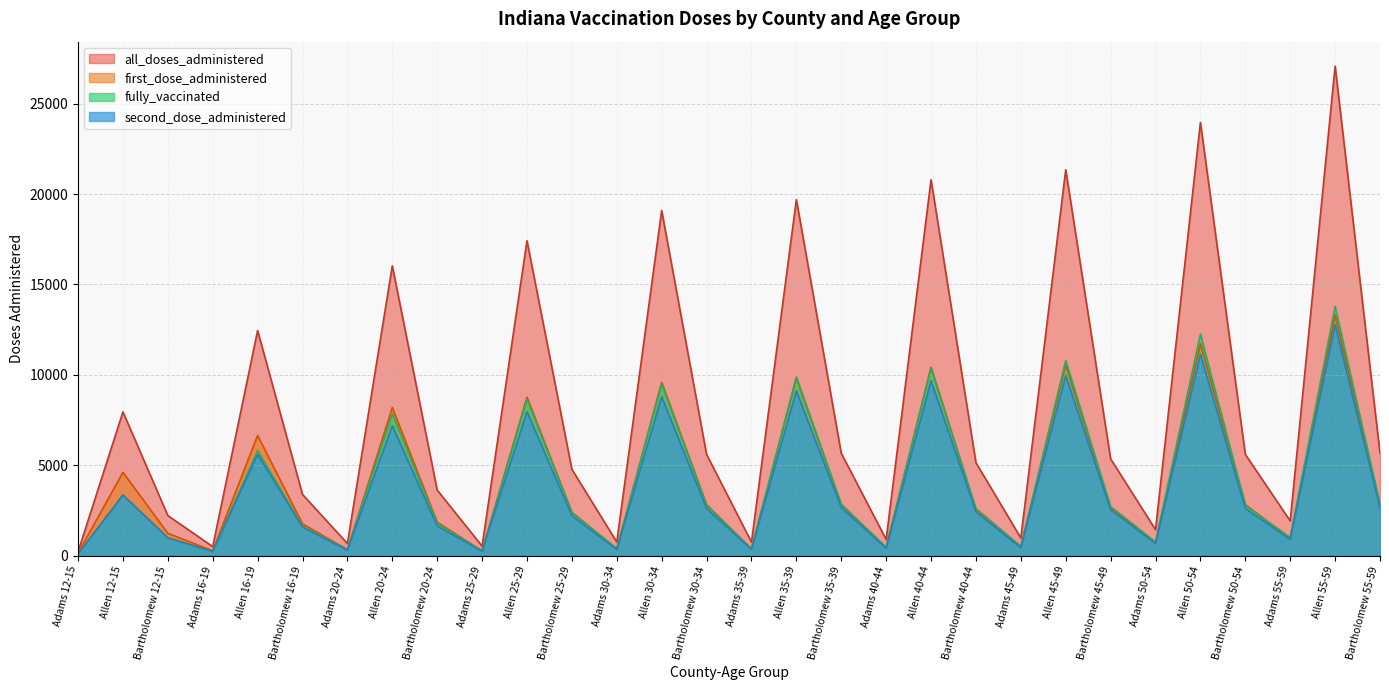

Is the value of all_doses_administered at Adams 25-29 greater than the value of first_dose_administered at Bartholomew 16-19?

No